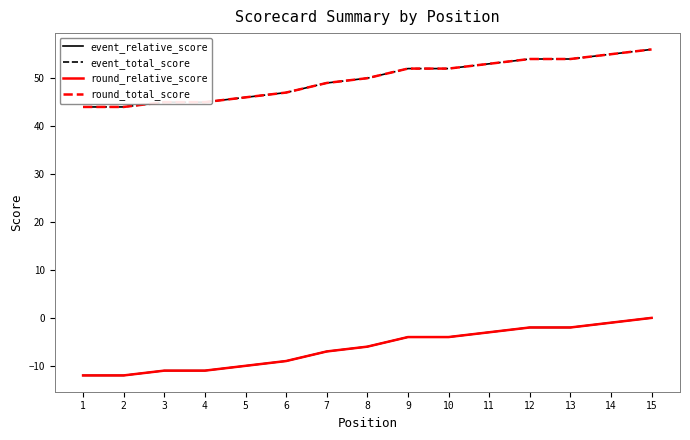

Does the chart have visible grid lines?

No